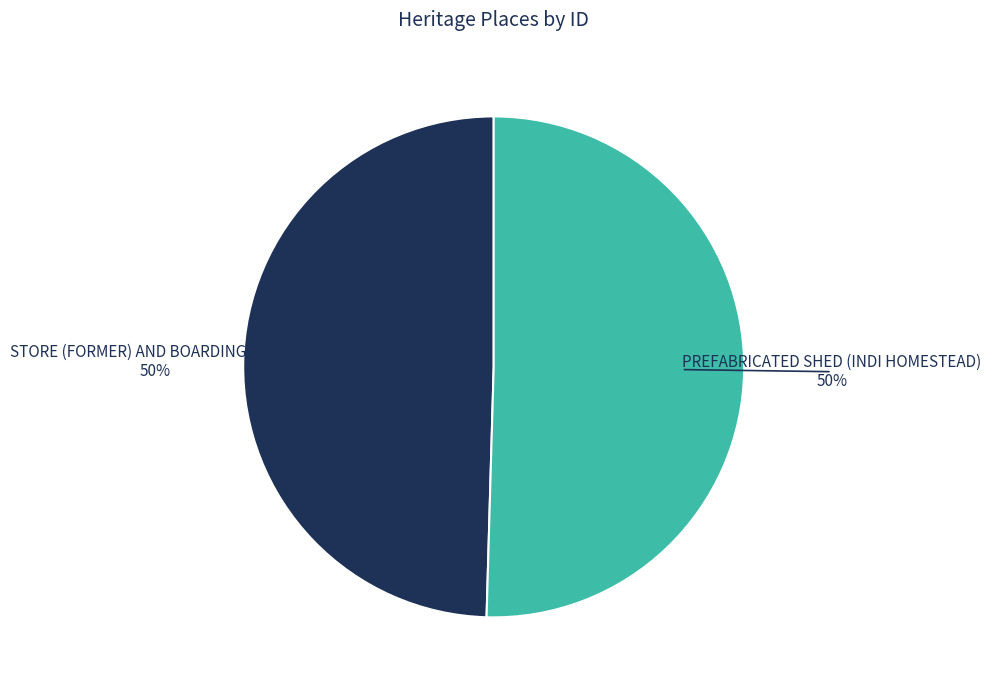

To the nearest percent, what is the combined percentage of STORE (FORMER) AND BOARDING HOUSE and PREFABRICATED SHED (INDI HOMESTEAD)?

100%